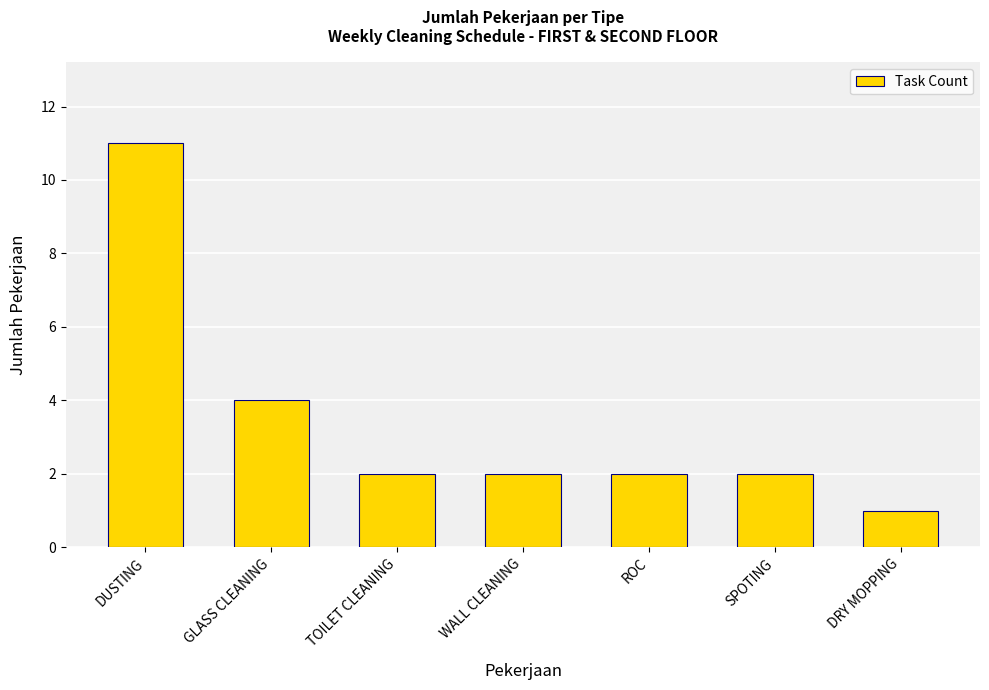

Does the chart contain stacked bars?

No